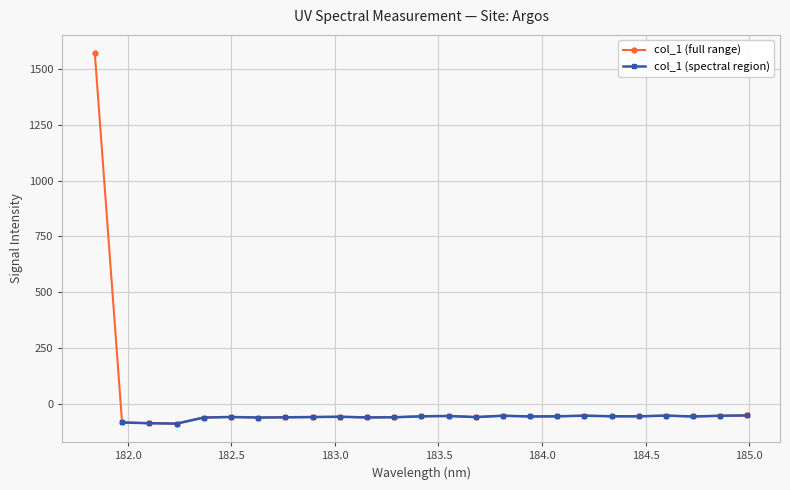

Reading right to left, extract all data points from this chart.

184.9911297472=-53.3	184.8600909338=-54.7	184.7290361848=-58.0	184.5979655002=-54.0	184.46687888=-57.3	184.3357763242=-57.0	184.2046578328=-54.4	184.0735234058=-57.1	183.9423730432=-57.9	183.811206745=-54.7	183.6800245112=-60.6	183.5488263418=-55.7	183.4176122368=-57.2	183.2863821962=-61.3	183.15513622=-62.2	183.0238743082=-59.2	182.8925964608=-60.4	182.7613026778=-61.6	182.6299929592=-62.7	182.498667305=-60.2	182.3673257152=-62.7	182.2359681898=-90.1	182.1045947288=-88.2	181.9732053322=-84.8	181.8418=1571.9